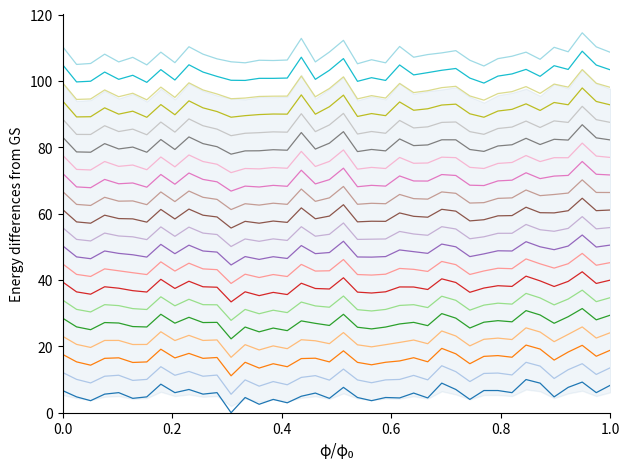

What is the value of the P1 point at the 27th from the left?

107.9